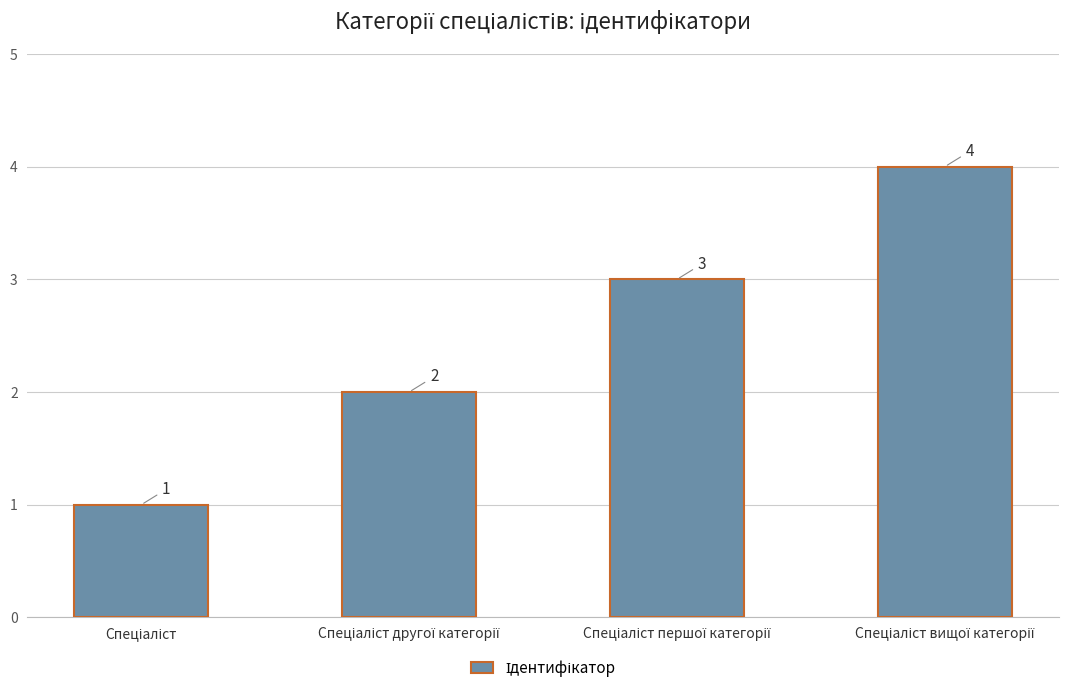

What is the maximum value shown in the chart?

4